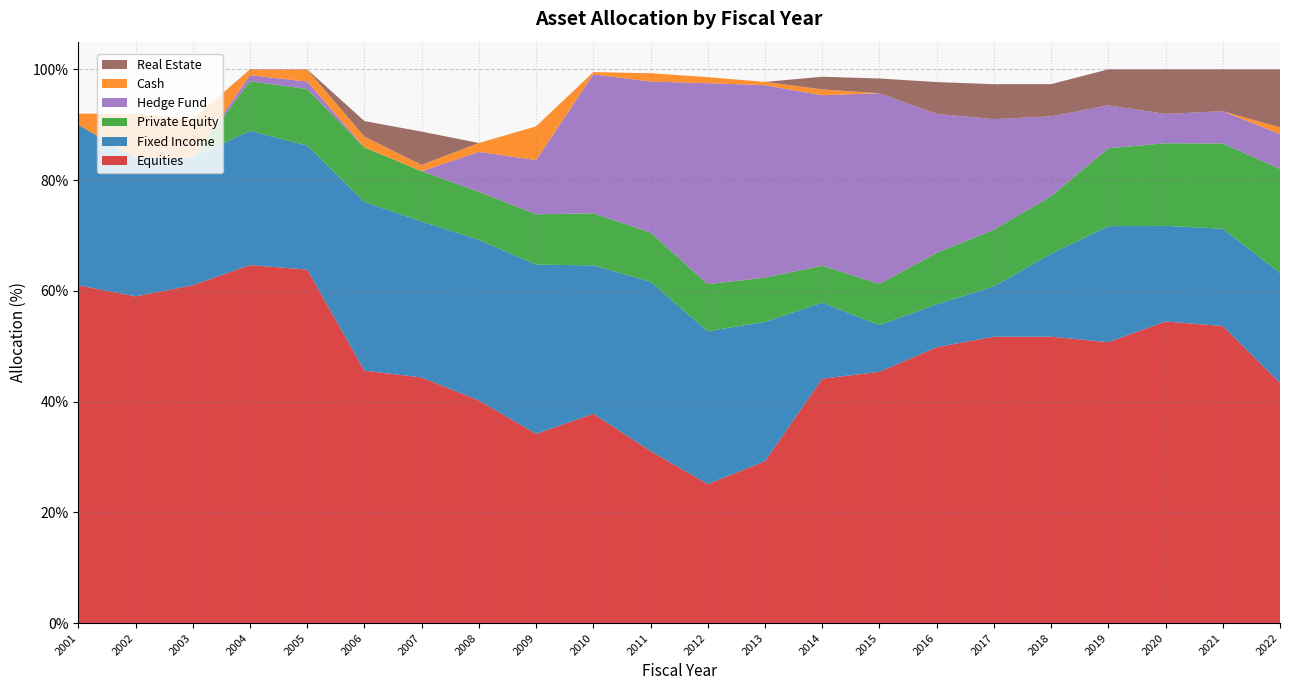

Reading left to right, list all the values displayed in this chart.

Equities: 61.0	59.0	61.0	64.6	63.9	45.6	44.4	40.2	34.2	37.8	31.1	25.1	29.2	44.1	45.4	49.8	51.7	51.7	50.7	54.5	53.6	43.4
Fixed Income: 29.0	25.0	23.0	24.3	22.4	30.5	28.2	29.0	30.6	26.8	30.6	27.6	25.2	13.7	8.4	7.8	9.1	15.0	21.0	17.3	17.6	19.9
Private Equity: 0.0	0.0	0.0	8.9	10.2	9.9	9.1	8.7	9.1	9.4	8.9	8.5	8.0	6.7	7.4	9.3	10.2	10.4	14.1	14.9	15.4	18.8
Hedge Fund: 0.0	0.0	0.0	1.1	1.4	0.0	0.0	7.2	9.8	25.1	27.3	36.3	34.7	30.8	34.4	25.1	20.0	14.4	7.8	5.3	5.8	6.3
Cash: 2.0	8.0	7.0	1.0	2.2	1.9	1.2	1.6	6.1	0.4	1.5	1.1	0.6	1.0	0.0	0.0	0.0	0.0	0.0	0.0	0.0	1.2
Real Estate: 0.0	0.0	0.0	0.0	0.0	2.8	6.0	0.0	0.0	0.0	0.0	0.0	0.0	2.3	2.7	5.7	6.3	5.8	6.5	8.0	7.6	10.5